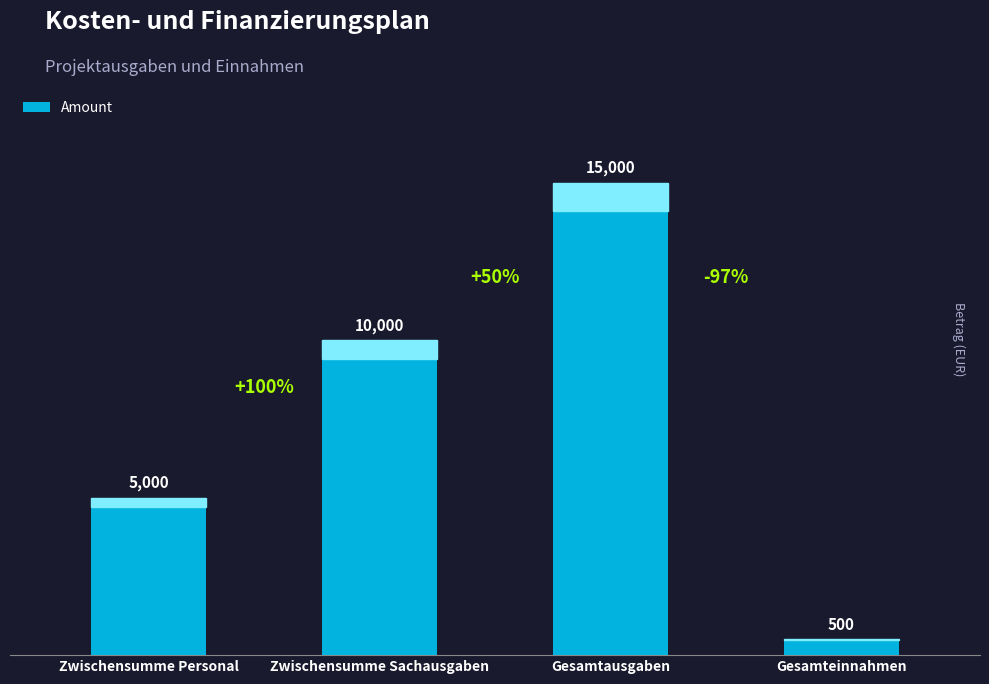

What is the value of the 4th bar from the left?

500